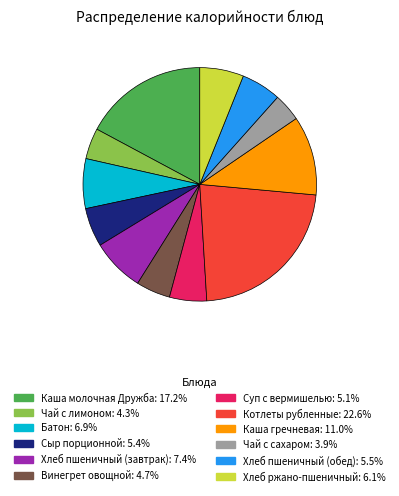

Is Каша гречневая the majority of the pie?

No